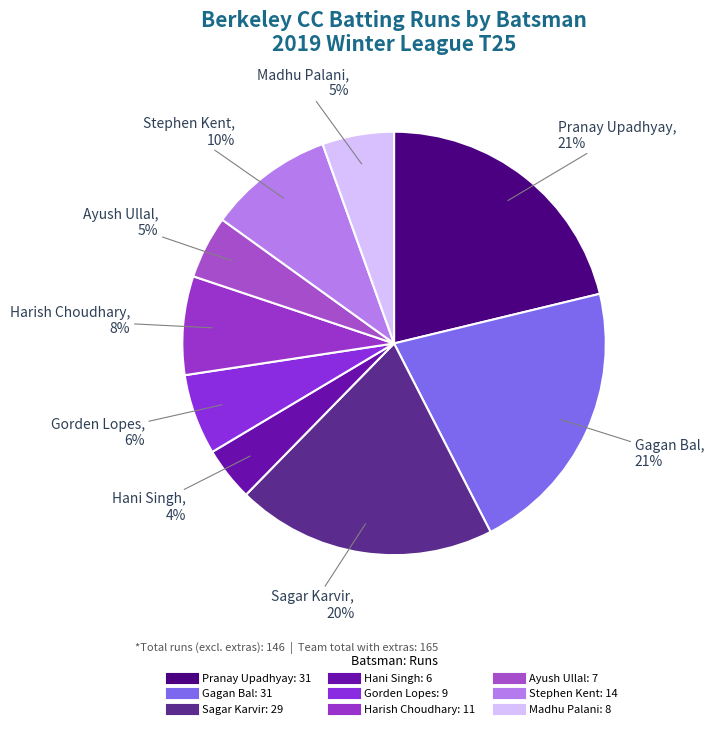

Is there a majority slice in this chart?

No